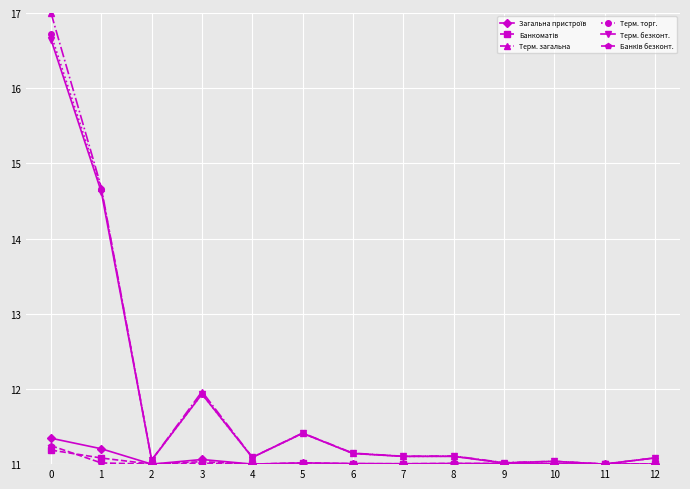

How many lines are shown in the chart?

6